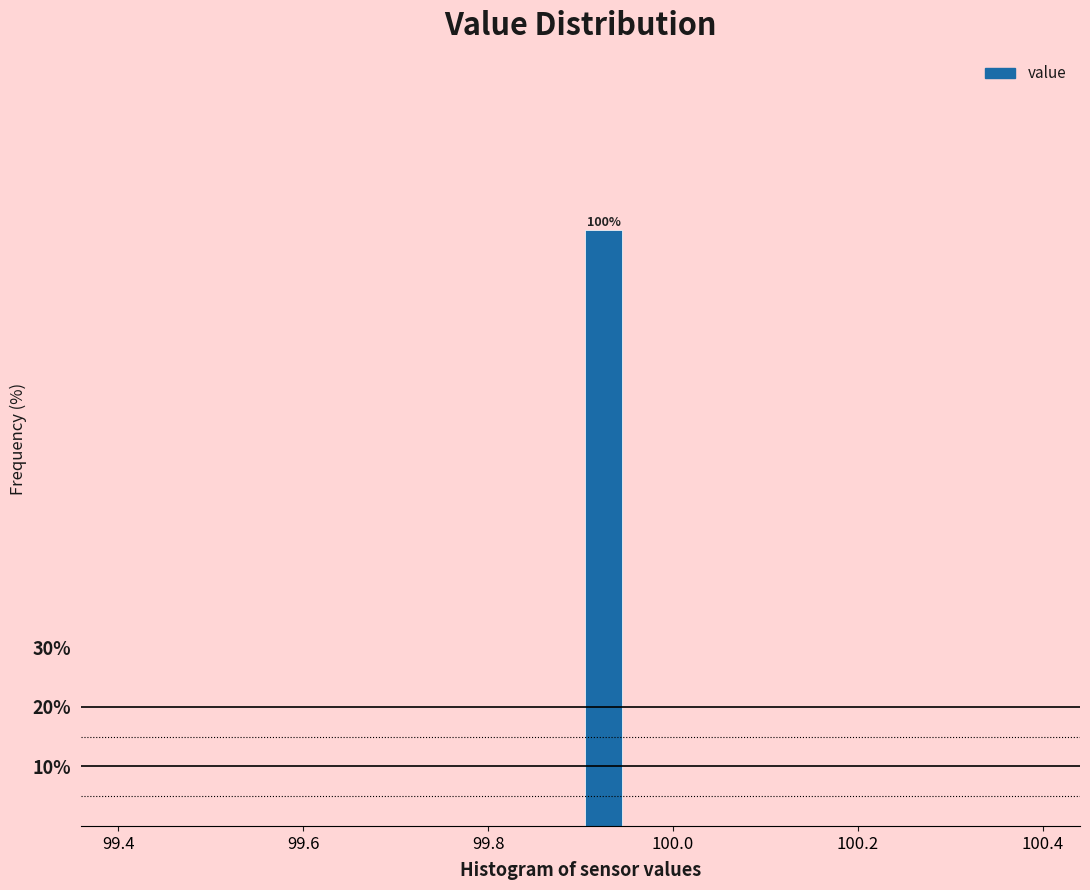

Read against the x-axis, roughly where is the centre of the tallest bar?

99.92